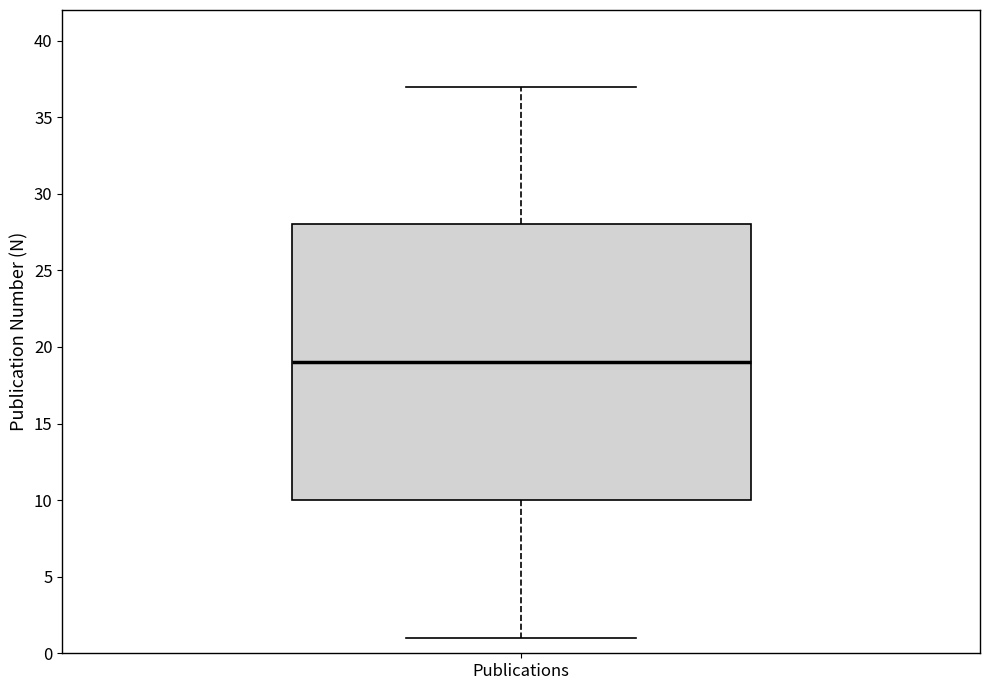

Where is the upper edge of the box for Publications on the y-axis? The values are not printed on the chart, so give them approximately, as read against the axis.

28